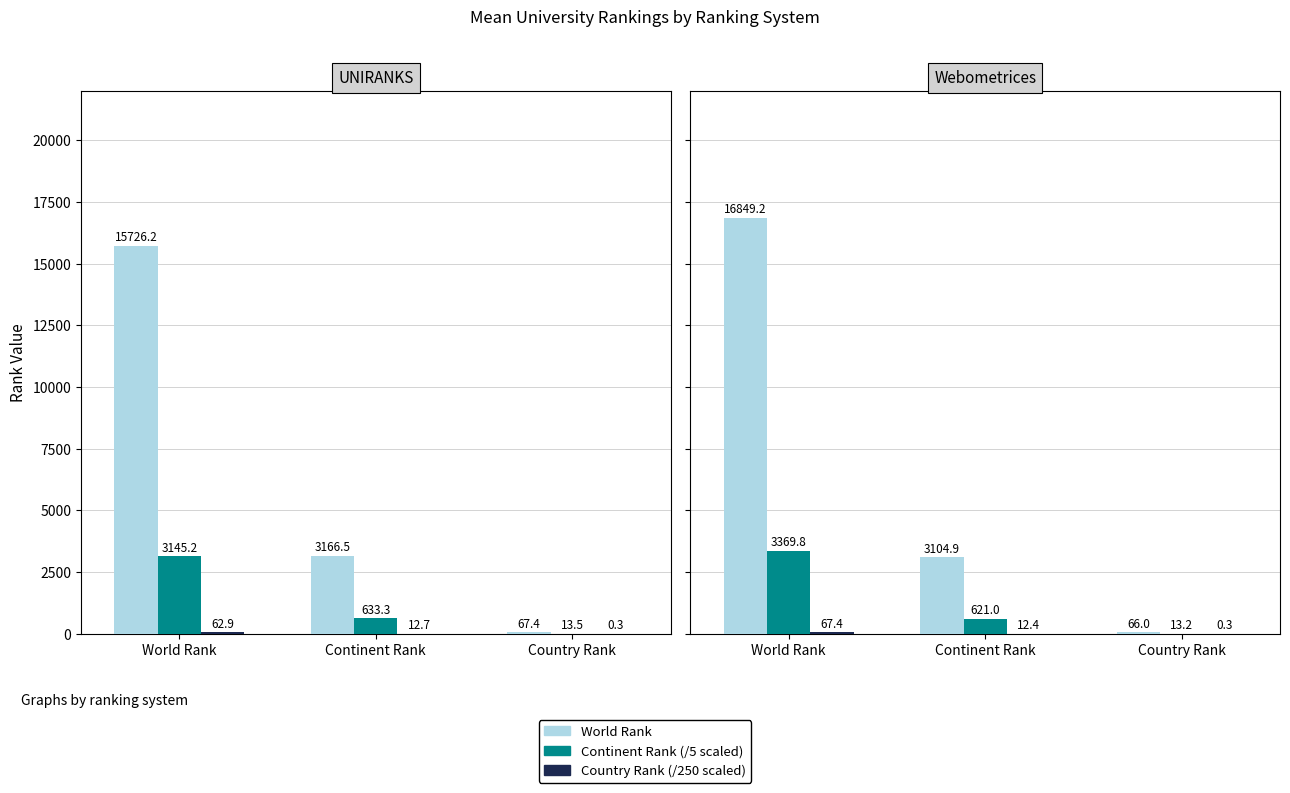

What is the label of the 1st bar from the right?

Country Rank